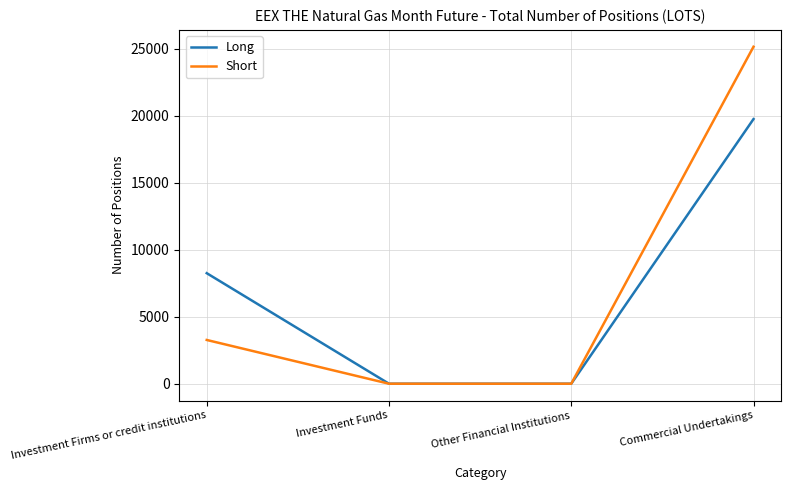

What value does the Long series have at Investment Firms or credit institutions, to the nearest 100?

8200